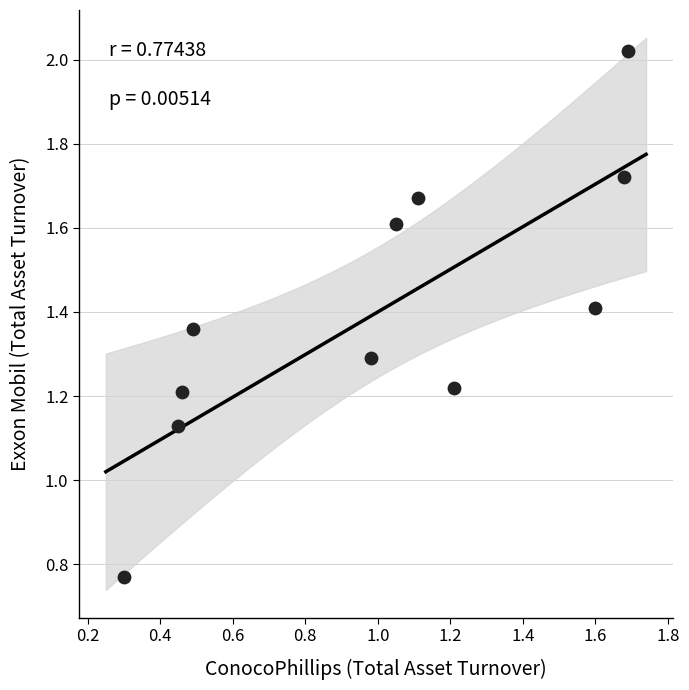

Count the number of points in this scatter plot.

11